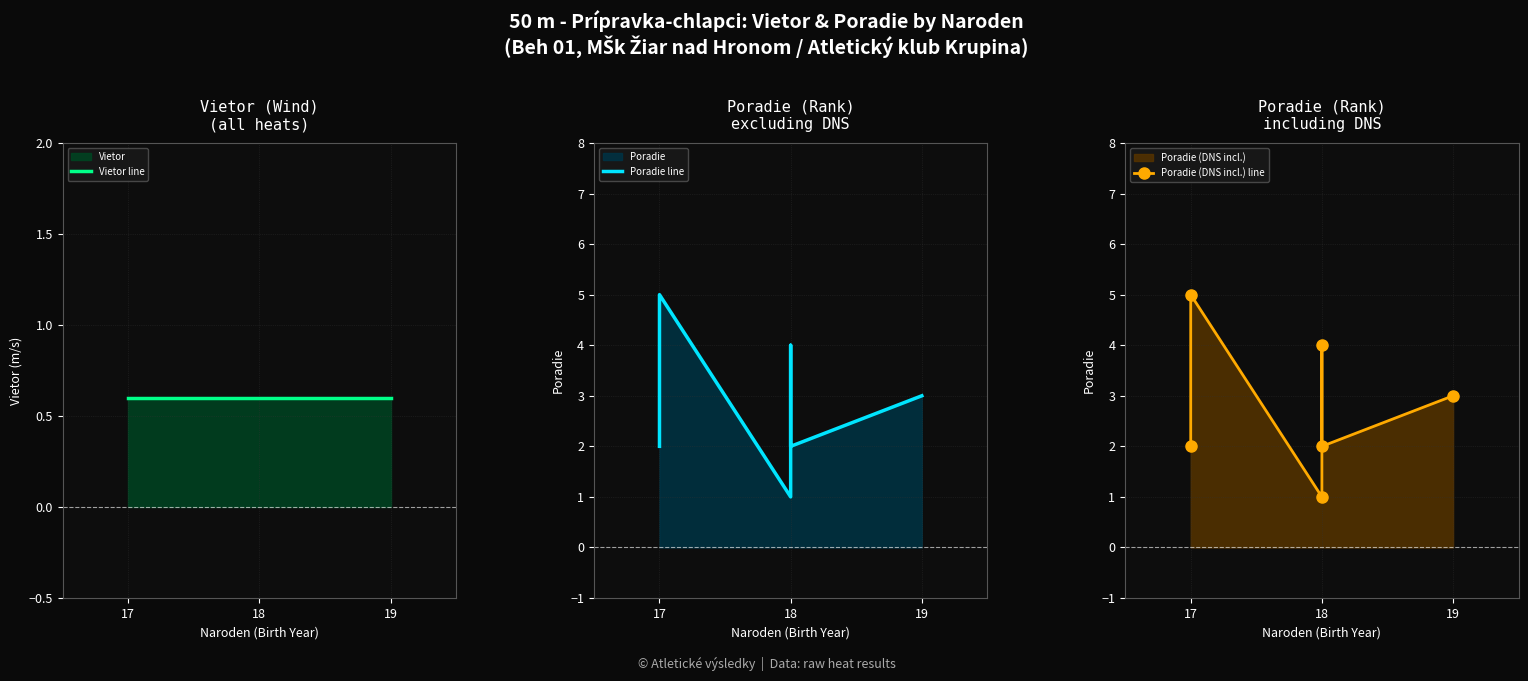

Which category has the lowest value across all series?

17